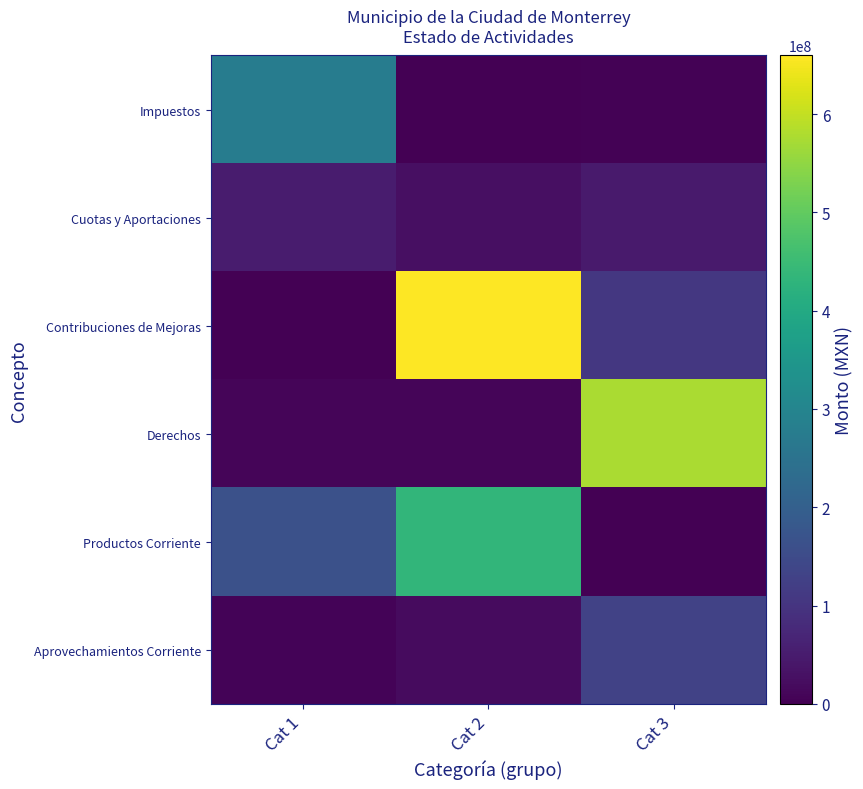

At which category does the chart reach its minimum across all series?

Cat 2